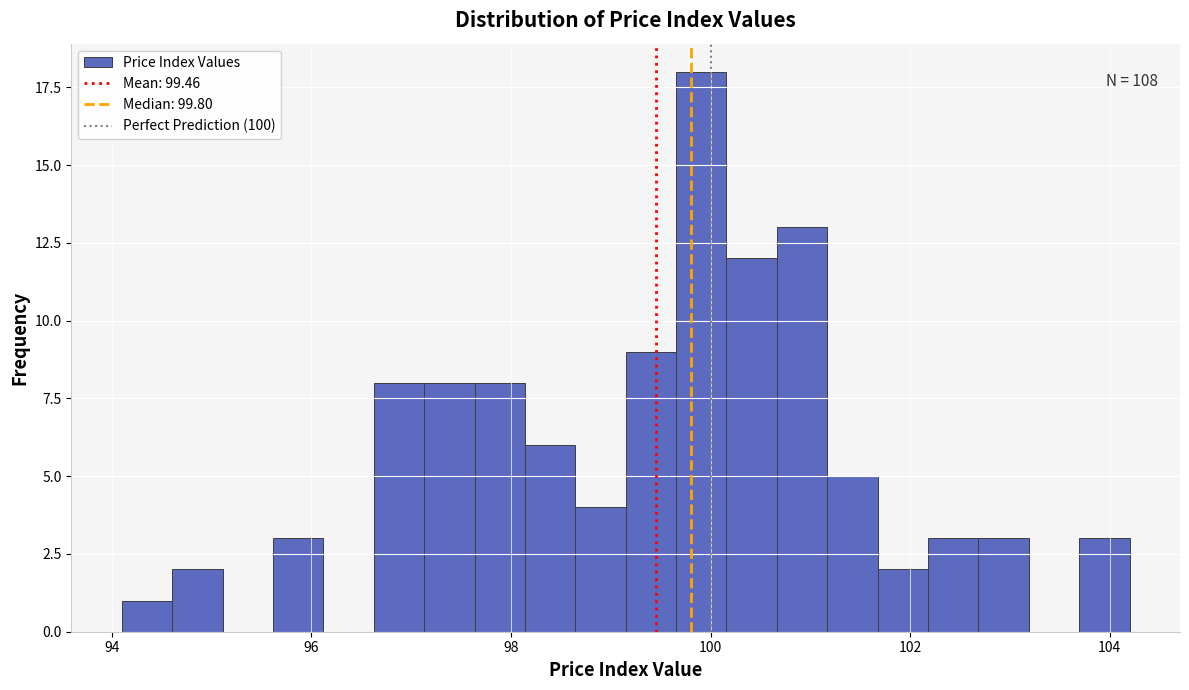

Around what value on the x-axis is the tallest bar? Give the approximate position of its centre, as read against the axis.

100.0